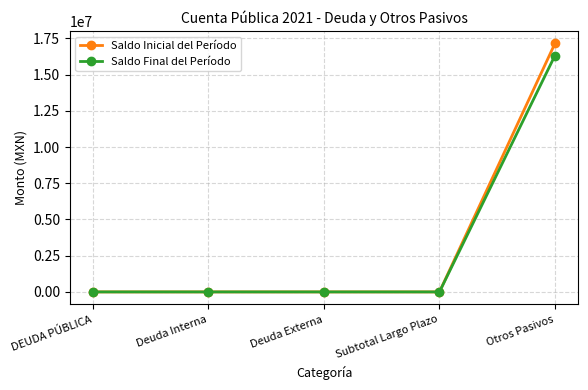

How many values in the Saldo Inicial del Período series exceed 0?

1